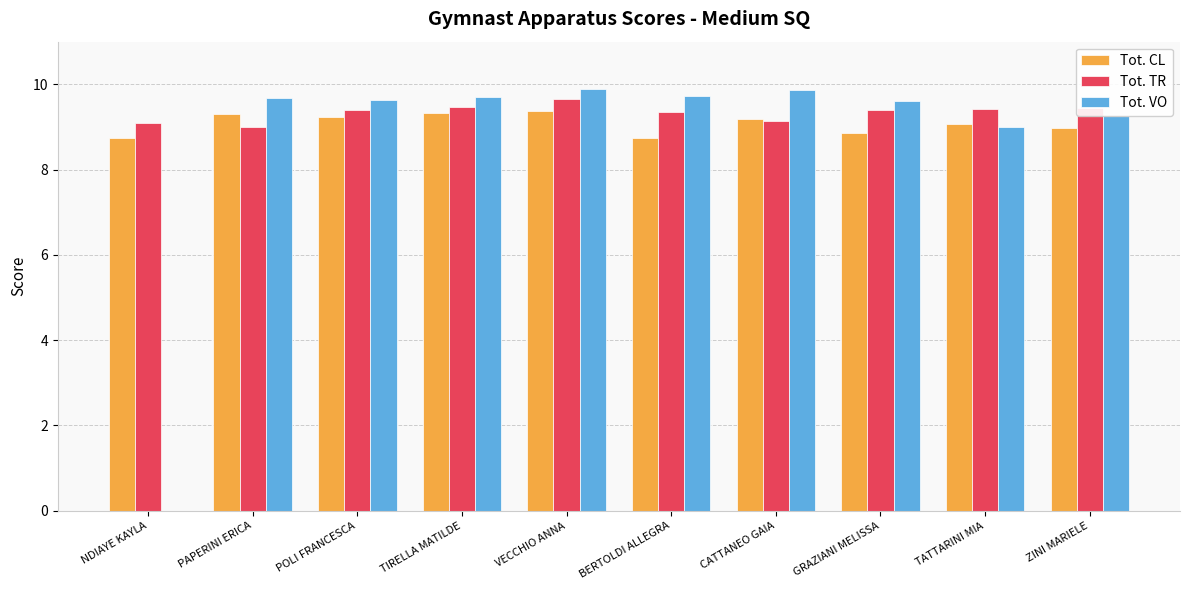

Are the bars horizontal?

No